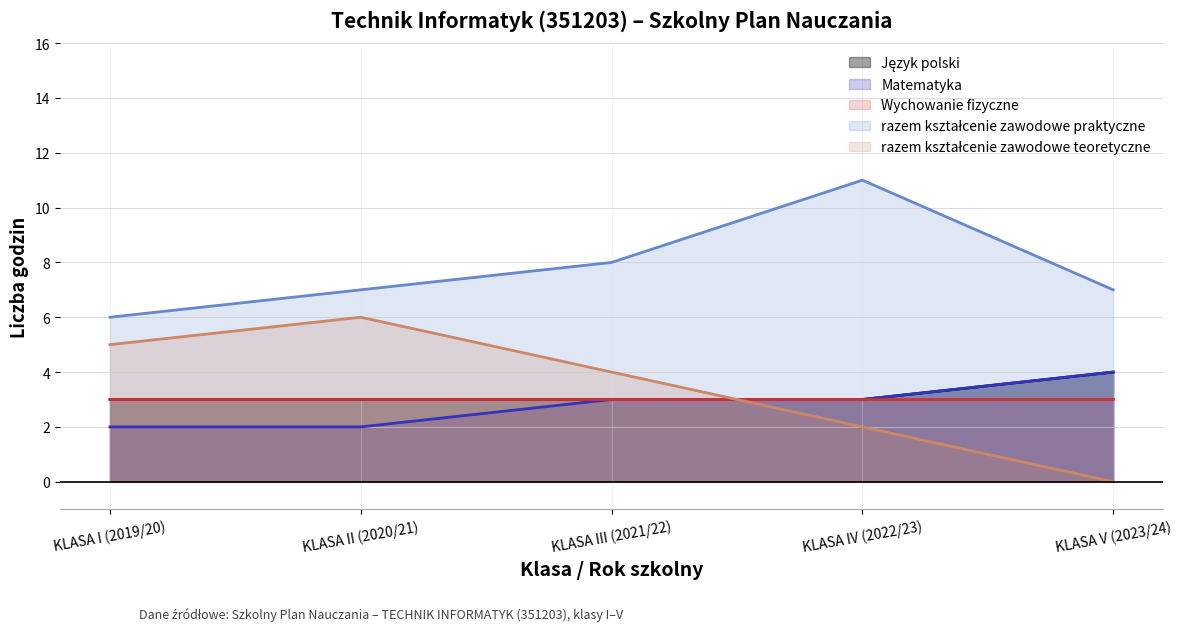

Which series changed the most between KLASA II (2020/21) and KLASA IV (2022/23)?

razem kształcenie zawodowe praktyczne